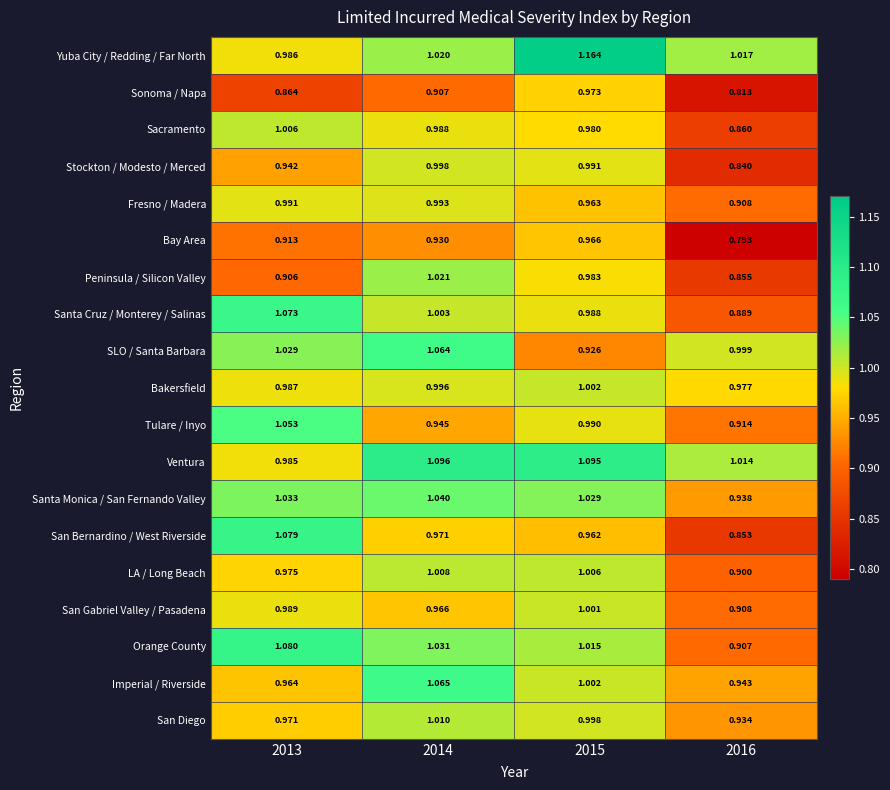

At which category is the sum across all series the highest?

2014